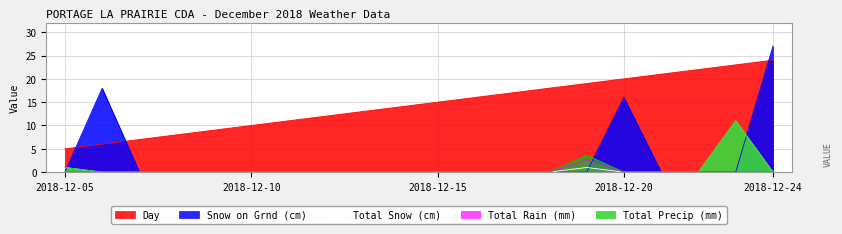

True or false: Snow on Grnd (cm) and Total Snow (cm) cross at least once.

True